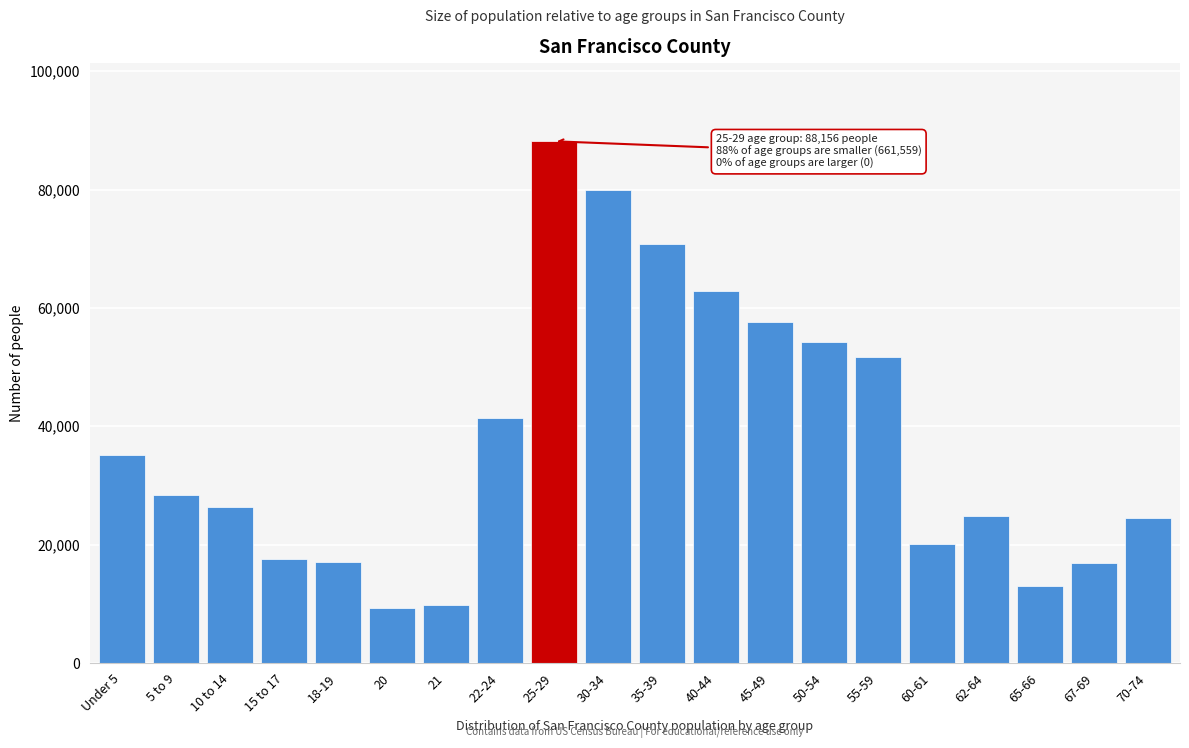

What is the label of the 9th bar from the right?

40-44